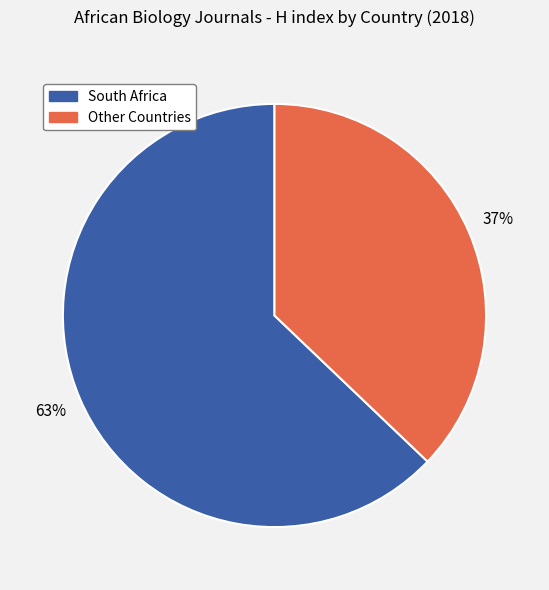

Which slice represents more than half of the pie?

South Africa